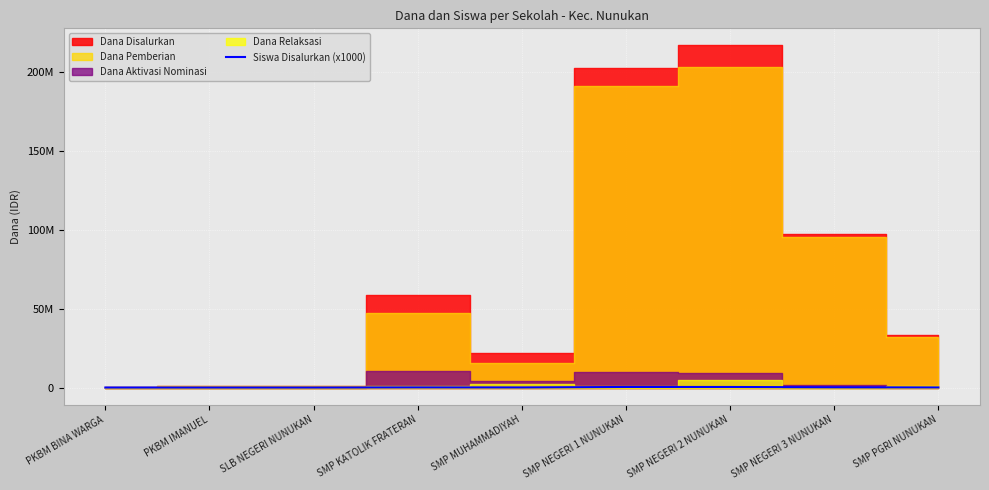

True or false: the data shows 151221 at SMP NEGERI 1 NUNUKAN.

False